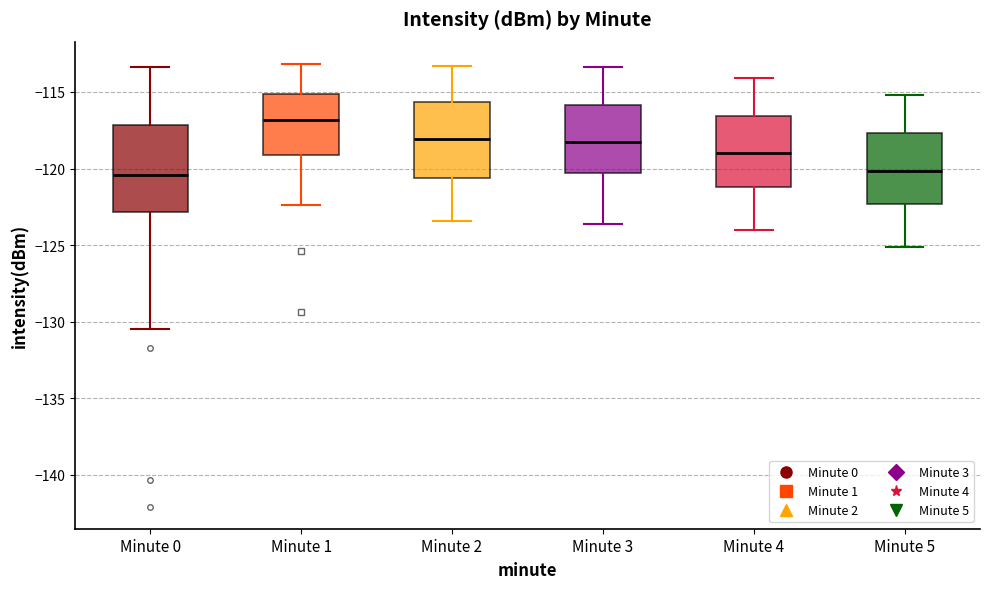

Reading left to right, read every box against the y-axis: the position of its median line, the range the box covers, and the ends of its whiskers. The values are not printed on the chart, so give them approximately, as read against the axis.

Minute 0: median -120.5, box -123.0 to -117.0, whiskers -130.5 to -113.5
Minute 1: median -117.0, box -119.0 to -115.0, whiskers -122.5 to -113.0
Minute 2: median -118.0, box -120.5 to -115.5, whiskers -123.5 to -113.5
Minute 3: median -118.5, box -120.5 to -116.0, whiskers -123.5 to -113.5
Minute 4: median -119.0, box -121.0 to -116.5, whiskers -124.0 to -114.0
Minute 5: median -120.0, box -122.5 to -117.5, whiskers -125.0 to -115.0